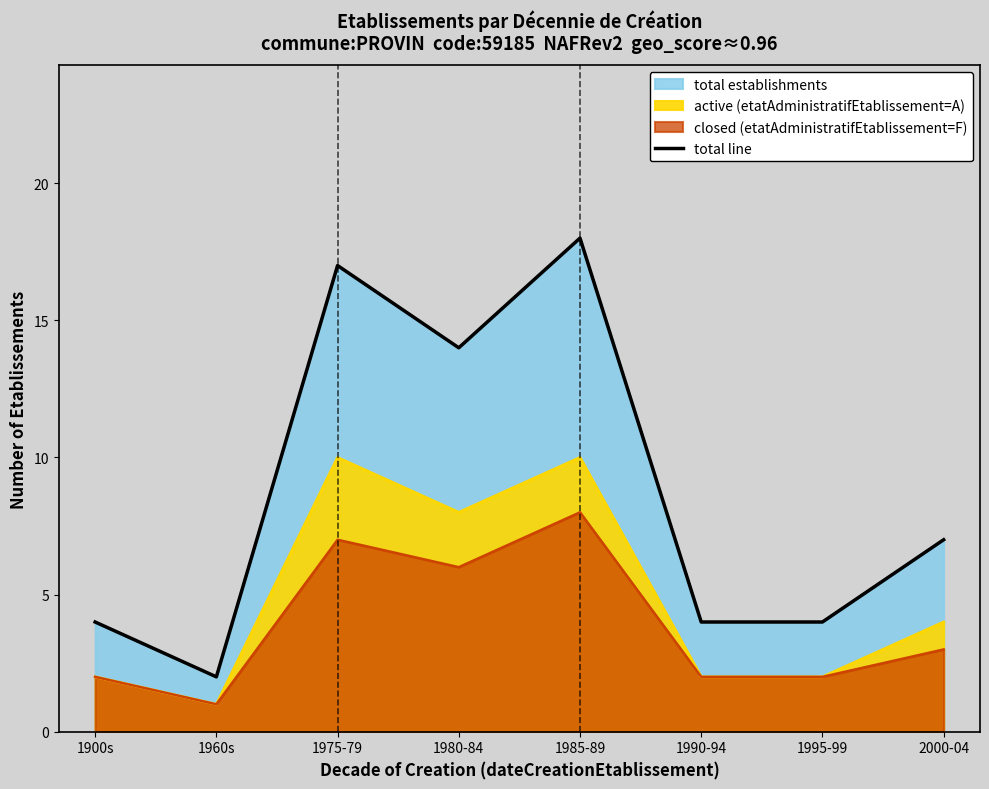

Reading left to right, list all the values displayed in this chart.

4	2	17	14	18	4	4	7